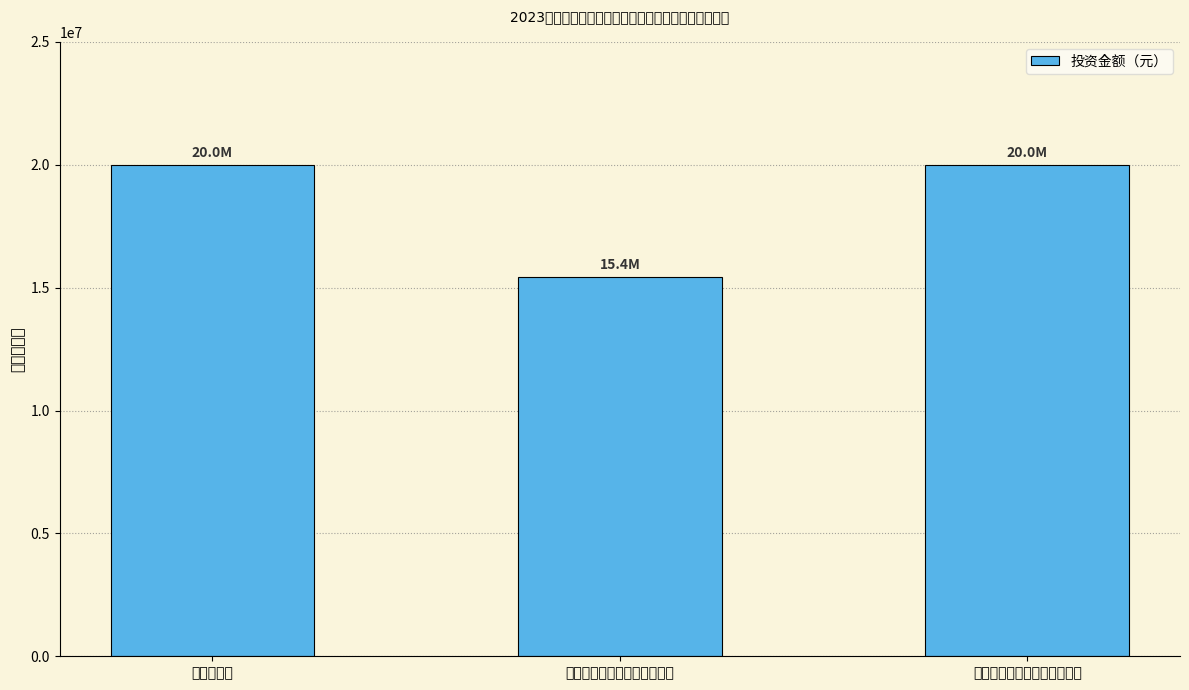

What is the difference between the values at 惠州市（不含省直管县）小计 and 江门市小计?

4580000